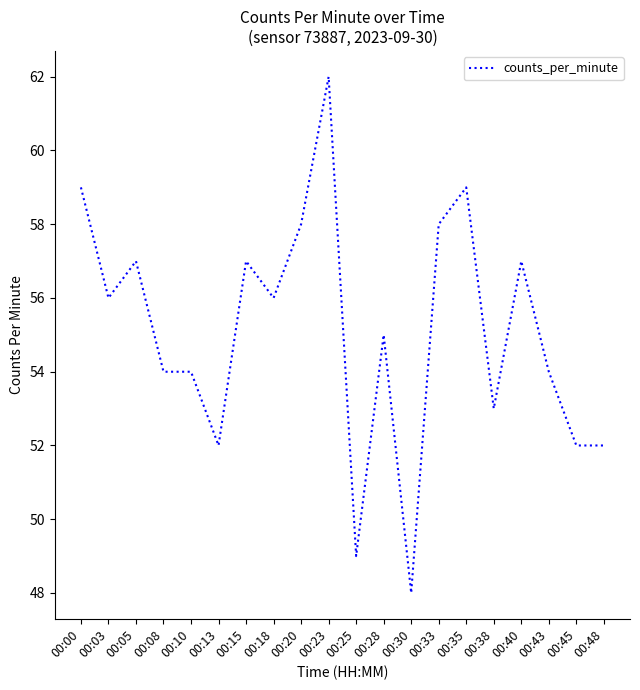

Reading right to left, extract all data points from this chart.

00:48=52	00:45=52	00:43=54	00:40=57	00:38=53	00:35=59	00:33=58	00:30=48	00:28=55	00:25=49	00:23=62	00:20=58	00:18=56	00:15=57	00:13=52	00:10=54	00:08=54	00:05=57	00:03=56	00:00=59